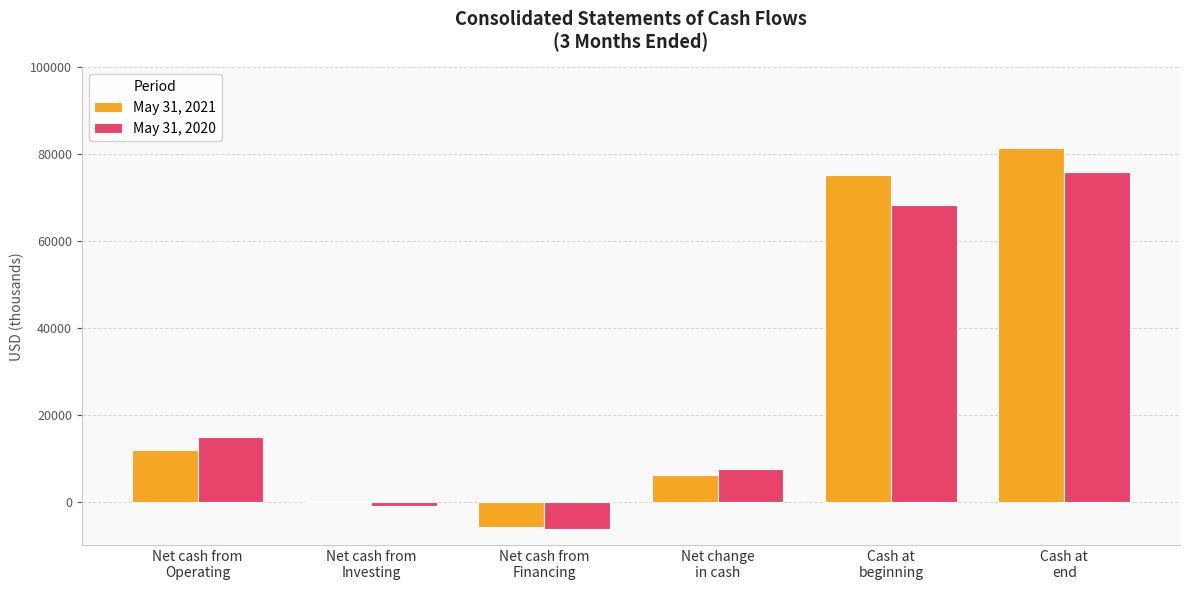

How many categories are shown in the chart?

6